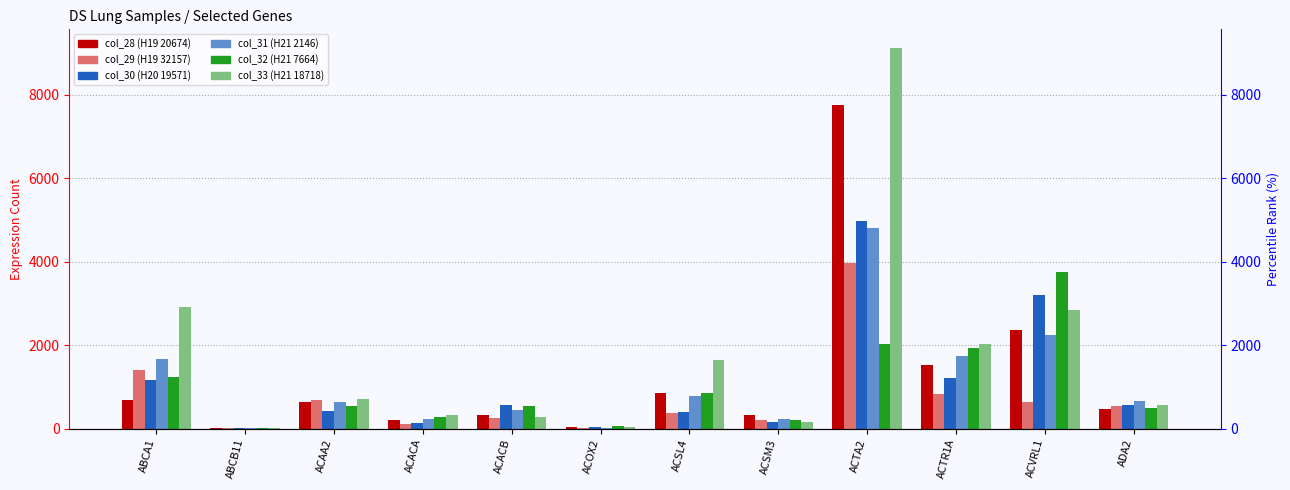

What is the value of the col_32 (H21 7664) bar at the 1st from the left?

1230